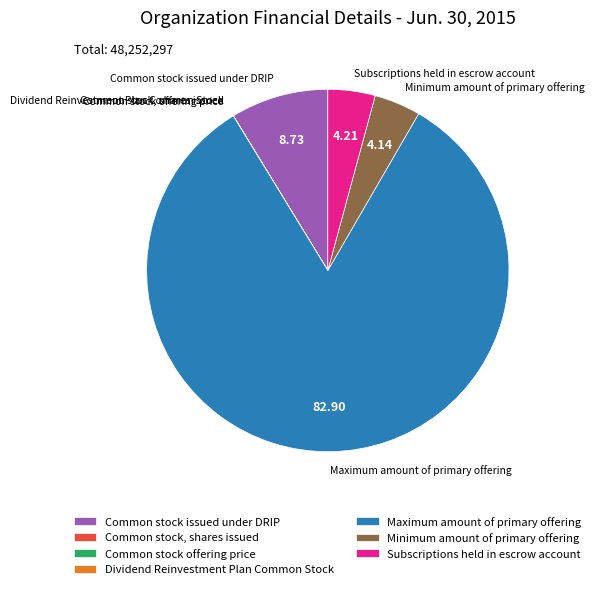

Which has a higher value, Subscriptions held in escrow account or Common stock issued under DRIP?

Common stock issued under DRIP